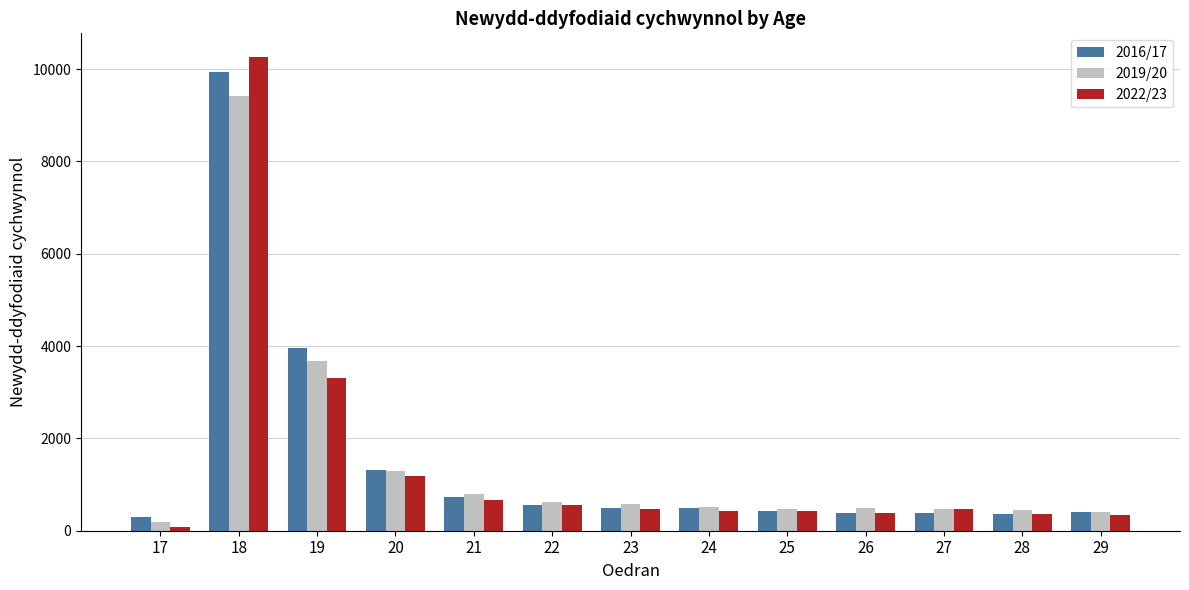

How many values in the 2016/17 series are below 485?

6